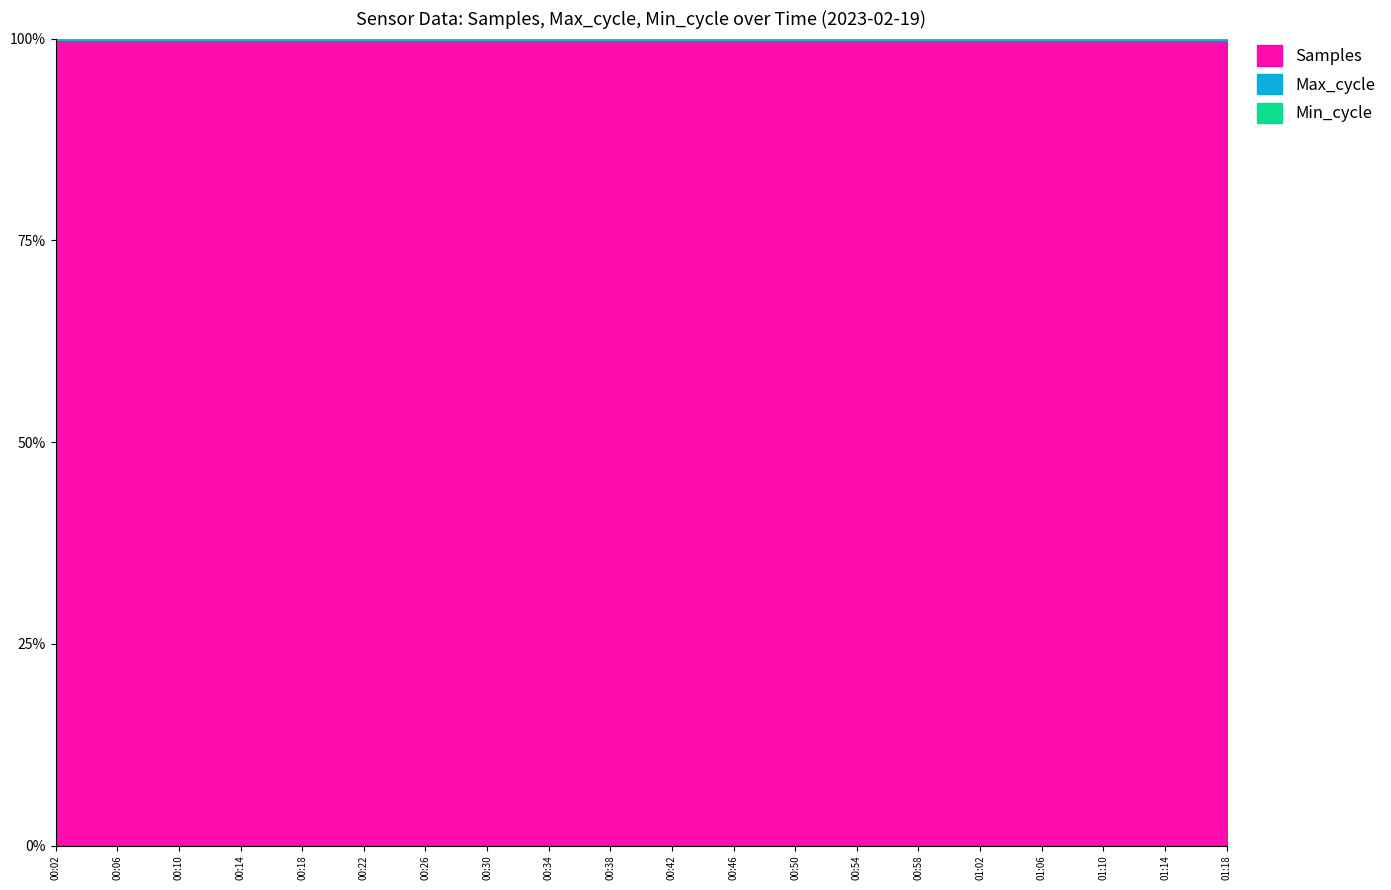

At which category does Max_cycle reach its first local peak?

00:10